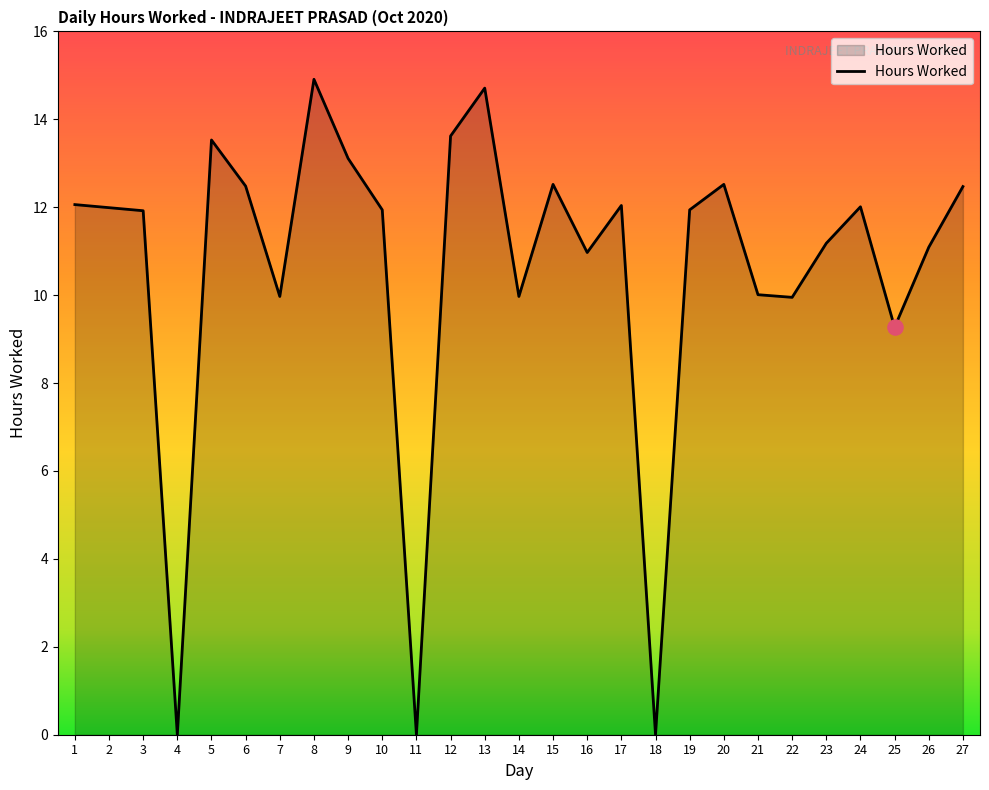

What is the ratio of the value at 7 to the value at 10?

0.8